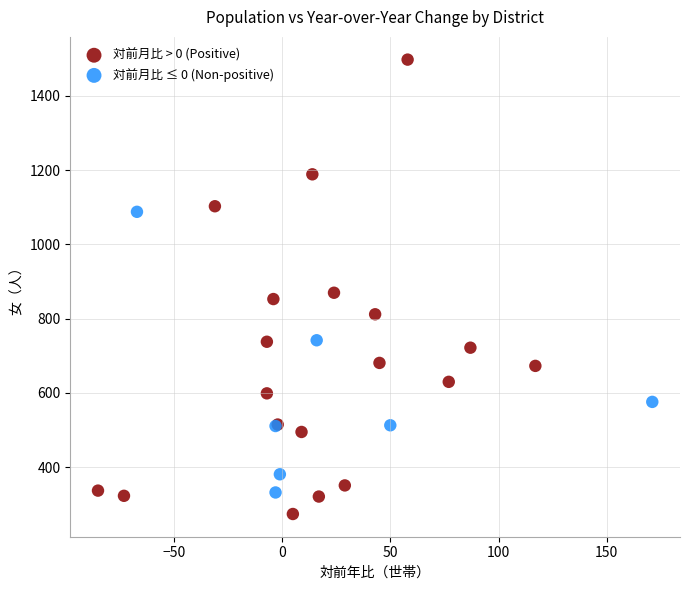

Which series reaches the maximum Y coordinate?

対前月比 > 0 (Positive)